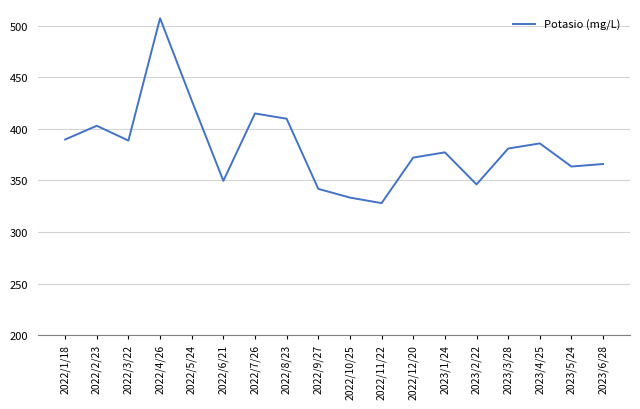

Is it true that the value at 2022/6/21 is 349.7?

True